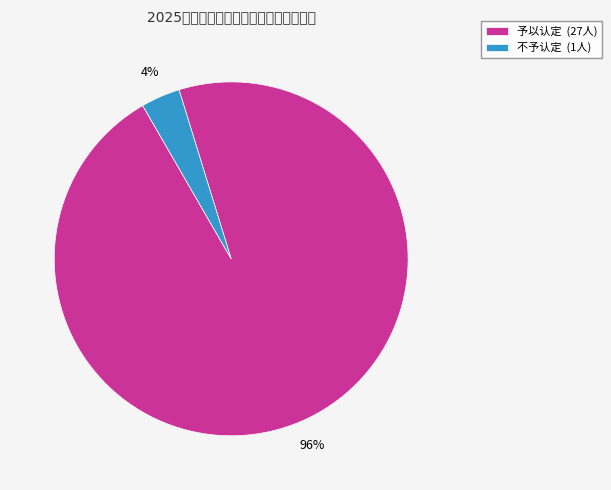

Which category accounts for the majority?

予以认定